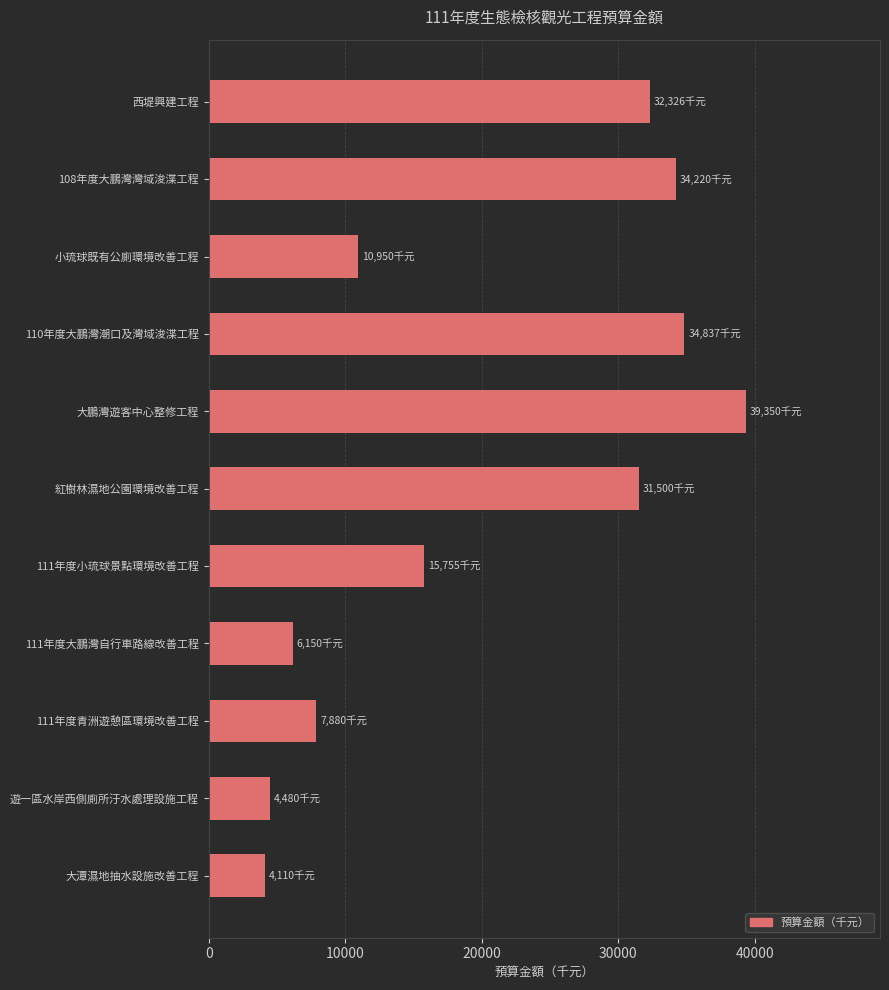

The chart shows a value of 6315 at 大潭濕地抽水設施改善工程. True or false?

False